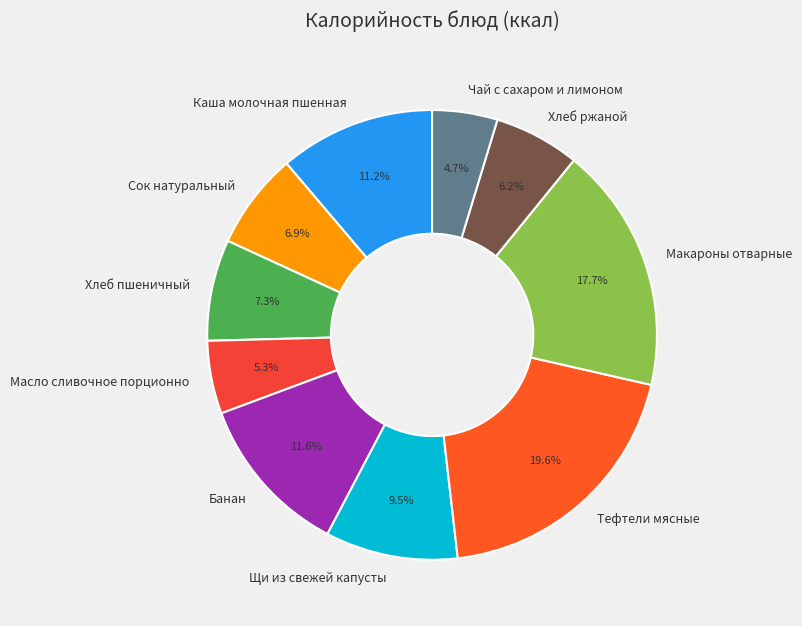

Is it true that Тефтели мясные is 20% of the pie?

True